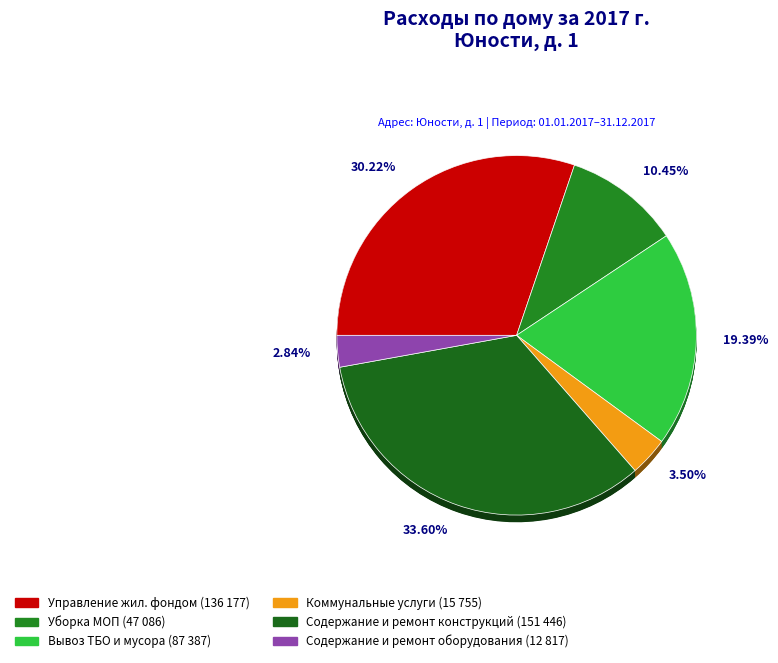

Which slice is the smallest?

Содержание и ремонт оборудования